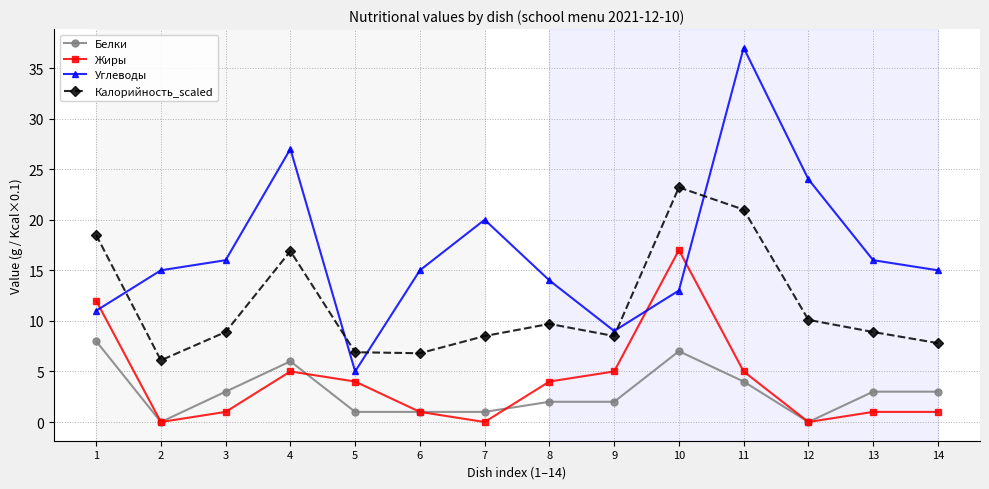

What is the difference between the maximum and minimum values in the Белки series?

8.0